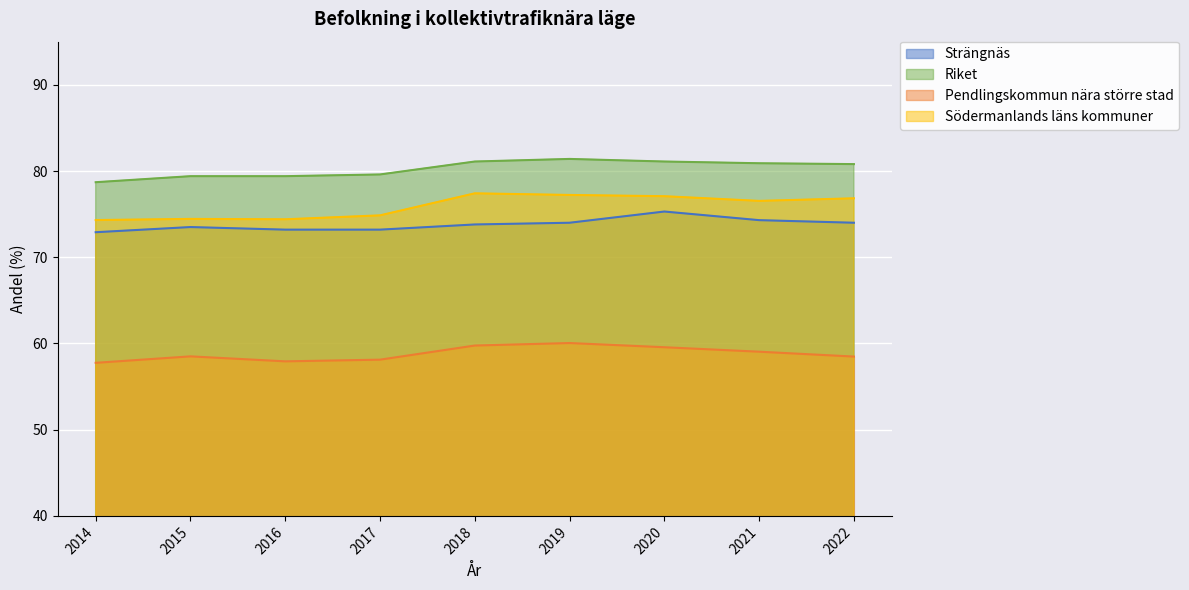

Is the value of Riket at 2022 greater than the value of Pendlingskommun nära större stad at 2022?

Yes